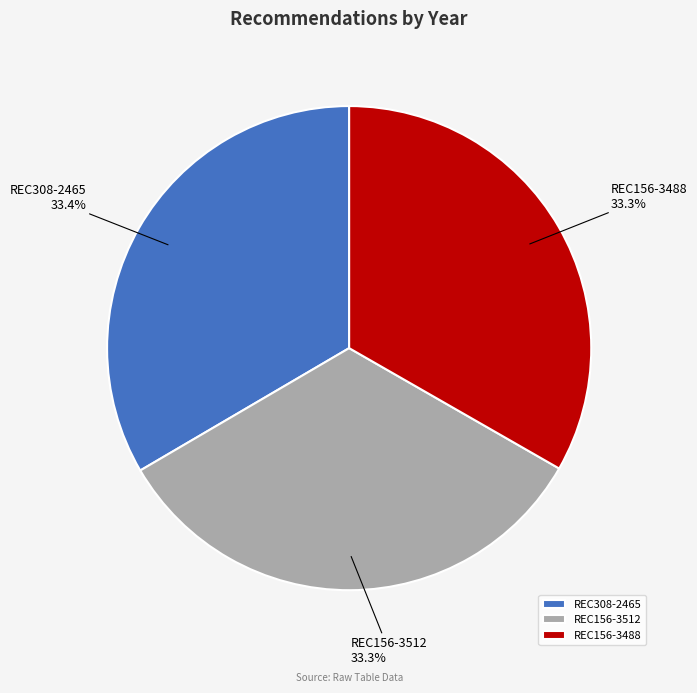

What is the ratio of the value at REC156-3512 to the value at REC308-2465?

1.0